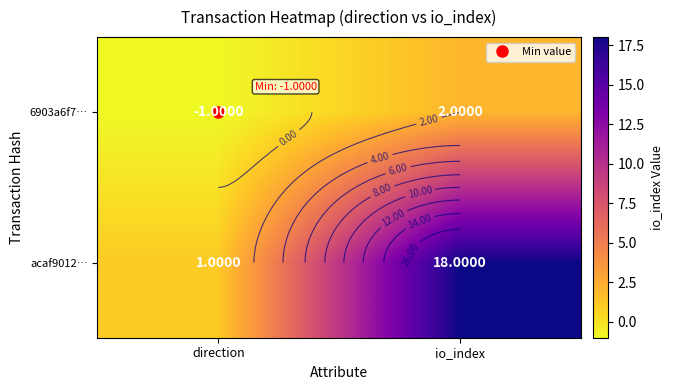

What is the spread (max minus min) of values at direction?

2